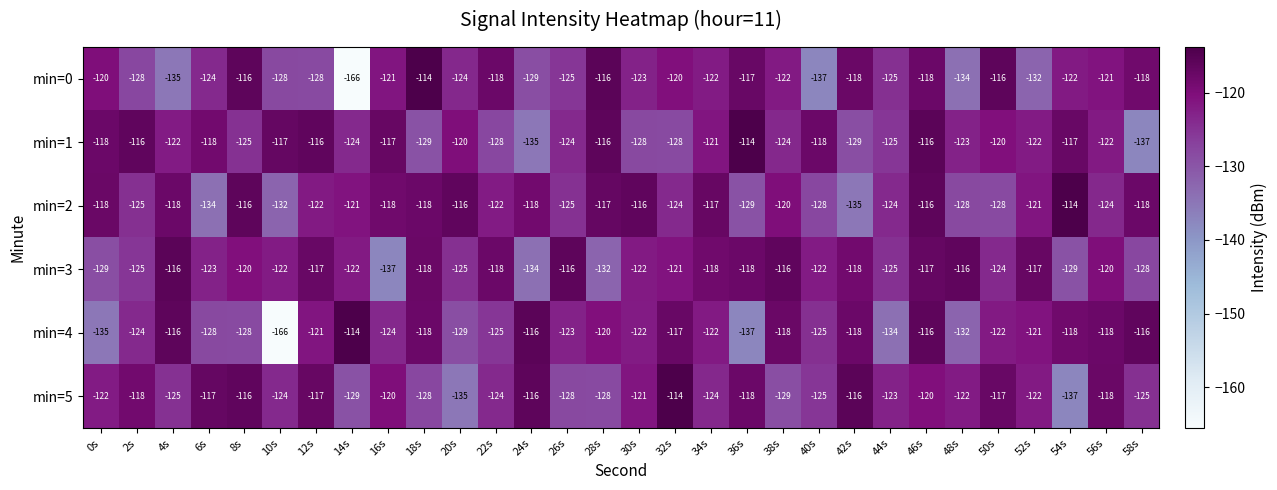

Where does the min=4 series first go above -122?

4s